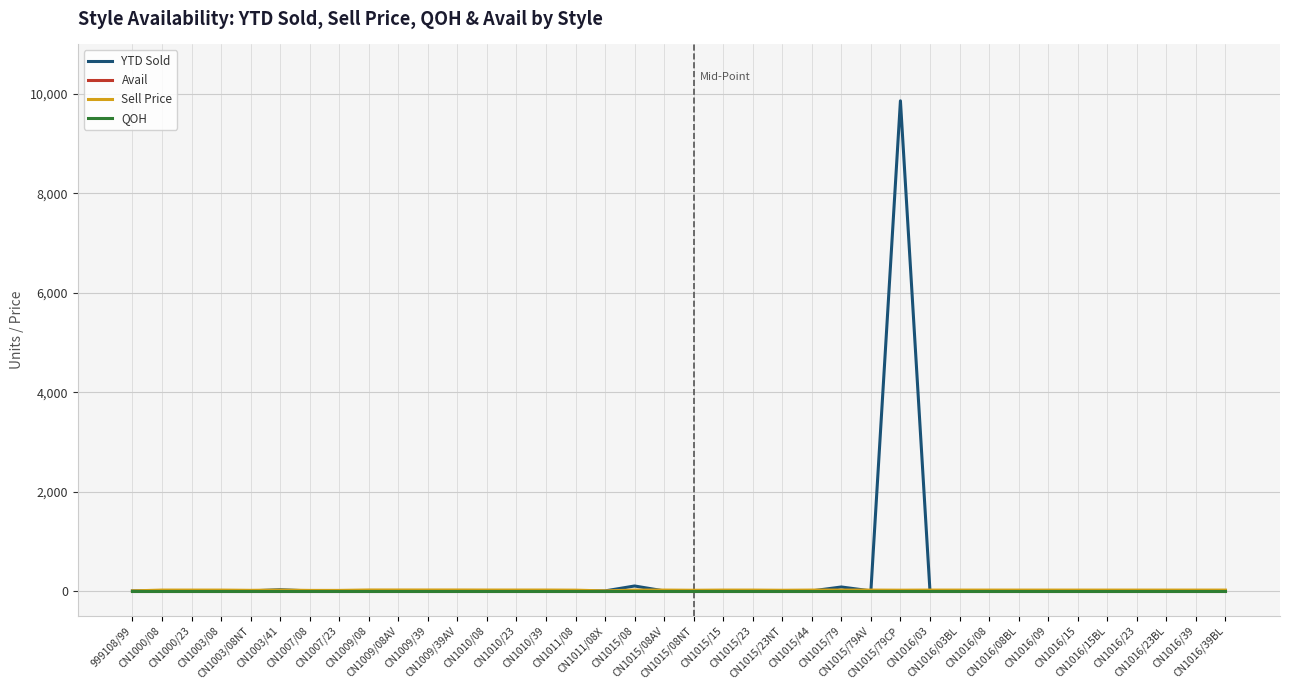

Between CN1015/79CP and CN1016/23, which series saw the biggest shift?

YTD Sold